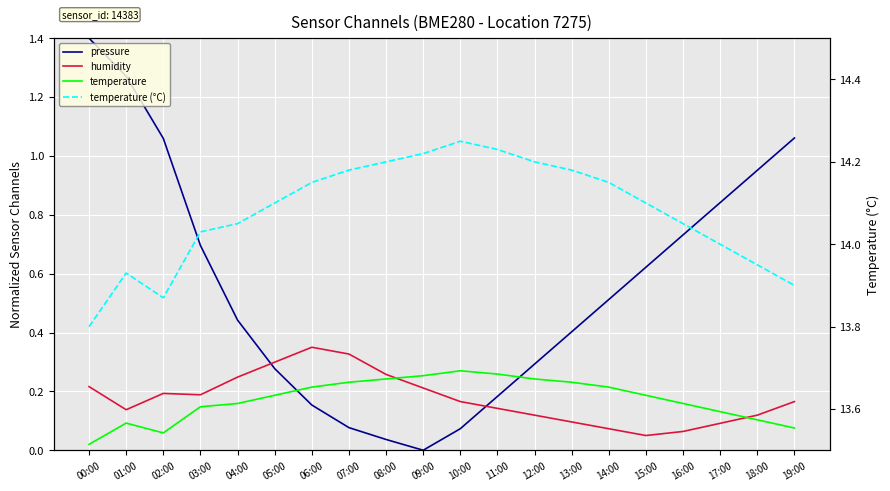

At which label is temperature closest to 0?

00:00